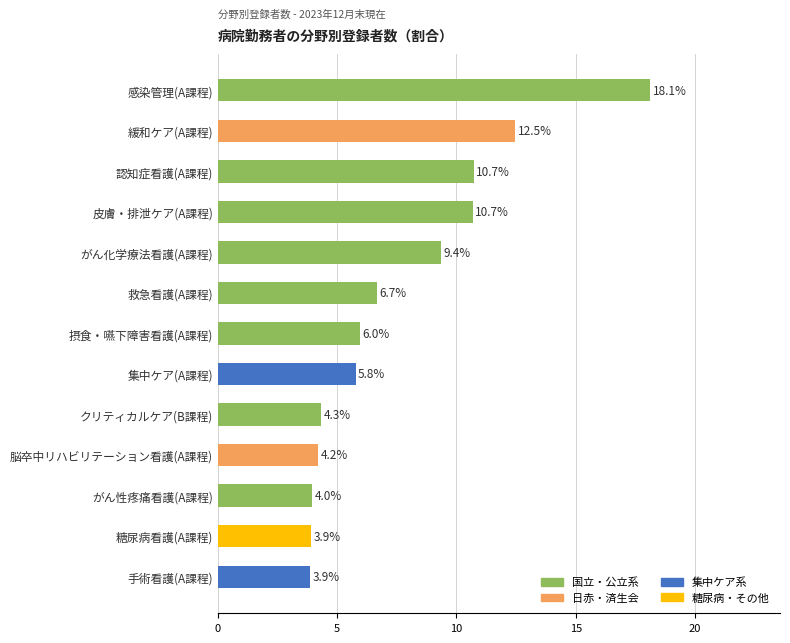

What is the value of the 6th bar from the top?

6.7